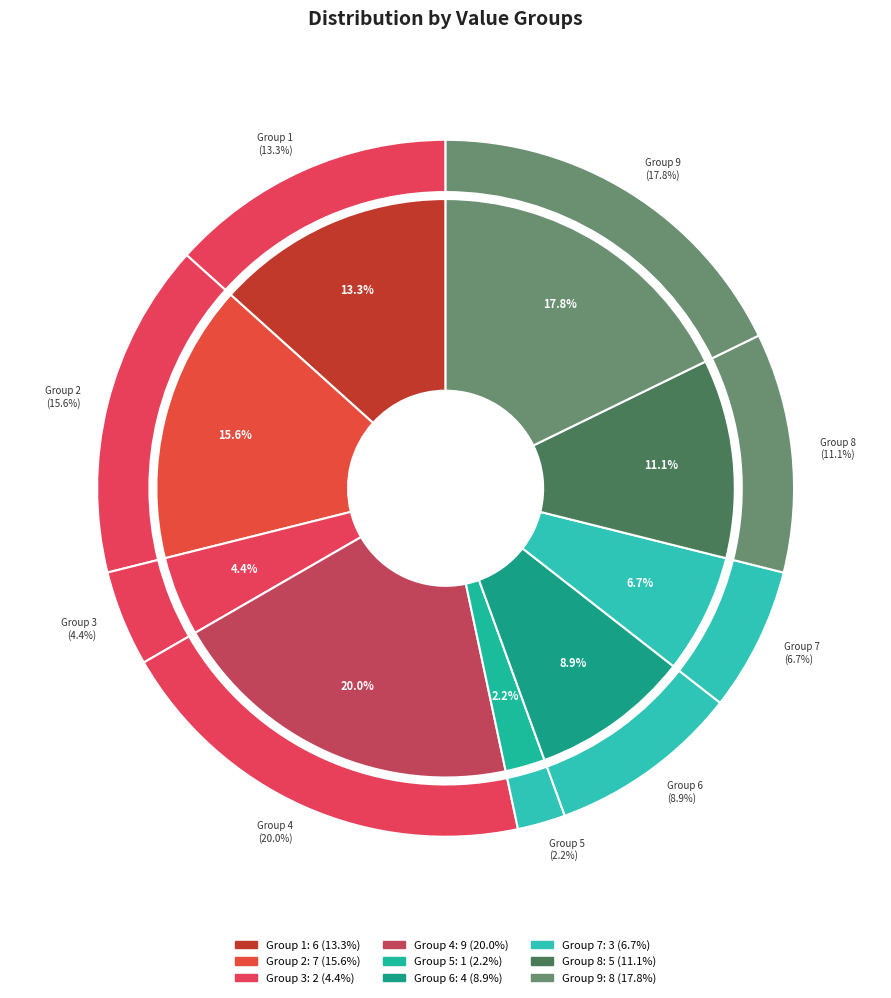

Does any single category account for the majority?

No